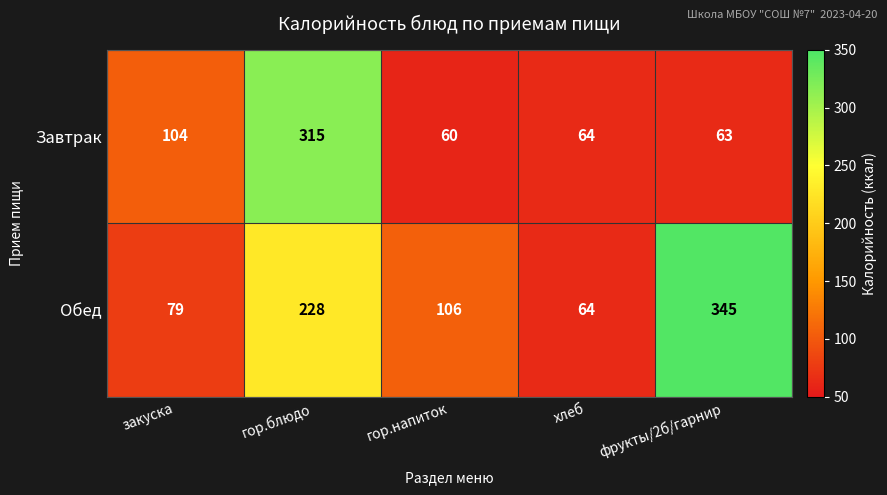

Where is Завтрак nearest to the value 187?

закуска